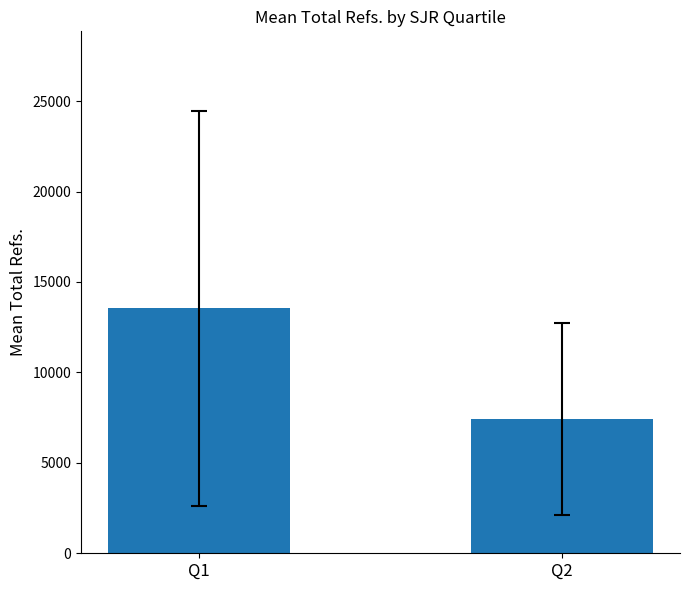

Does the chart contain stacked bars?

No